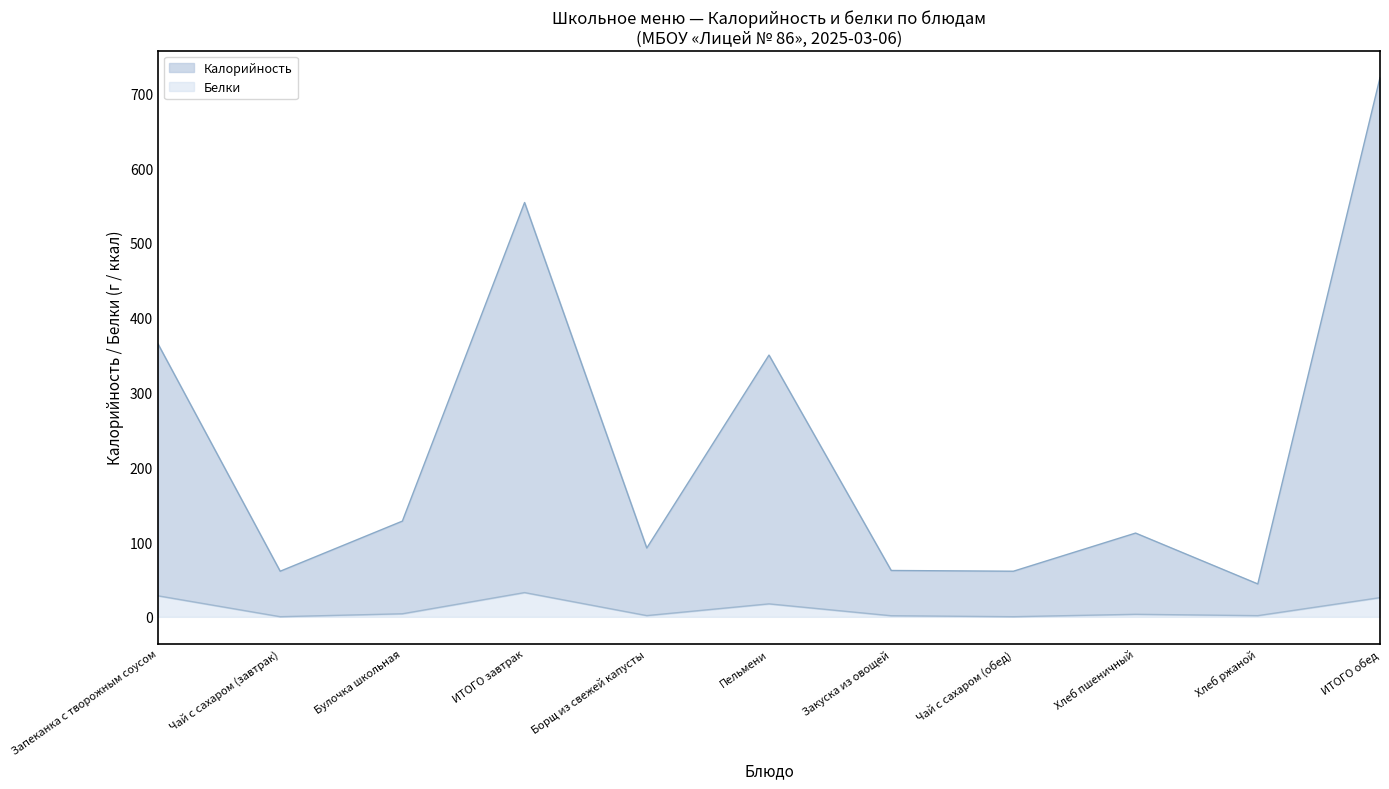

How many interior local valleys (lower than both neighbors) does the data have?

4